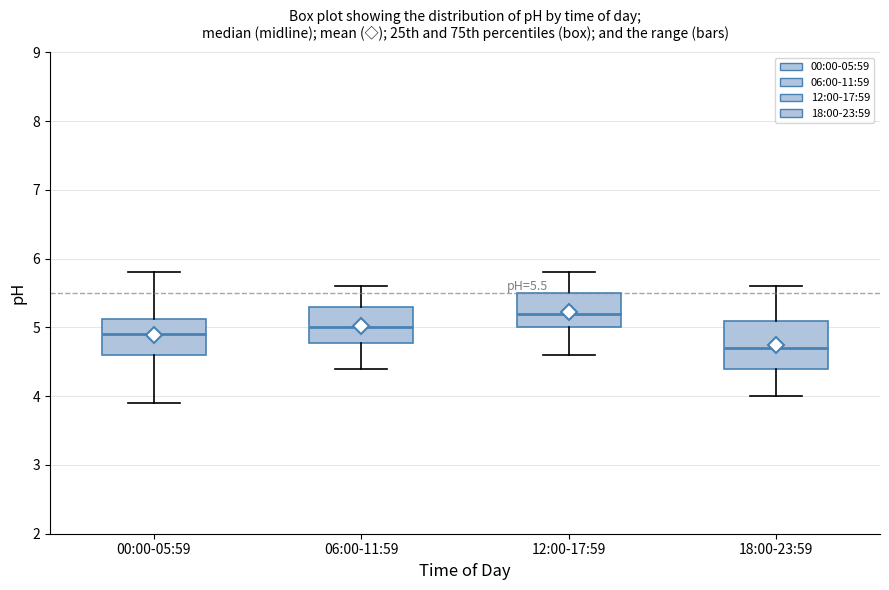

Which box is the tallest, from its lower edge to its upper edge?

18:00-23:59